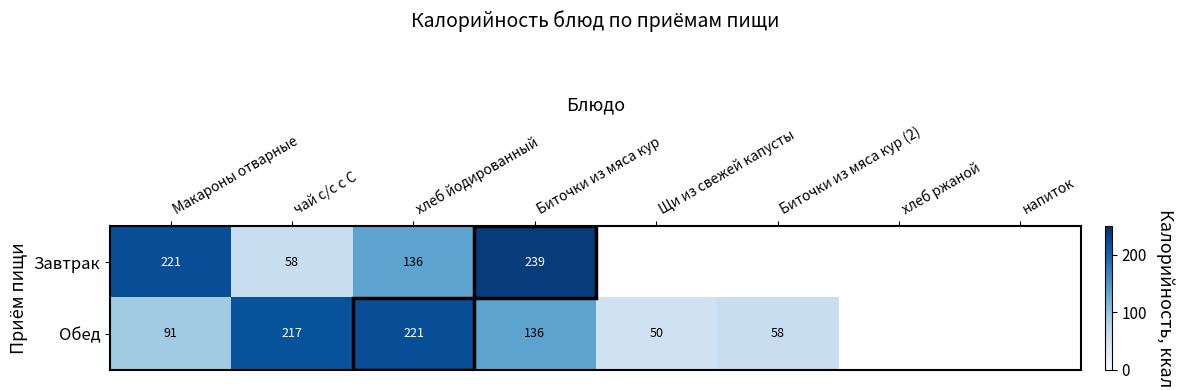

What is the difference between the Обед values at чай с/с с С and Щи из свежей капусты?

167